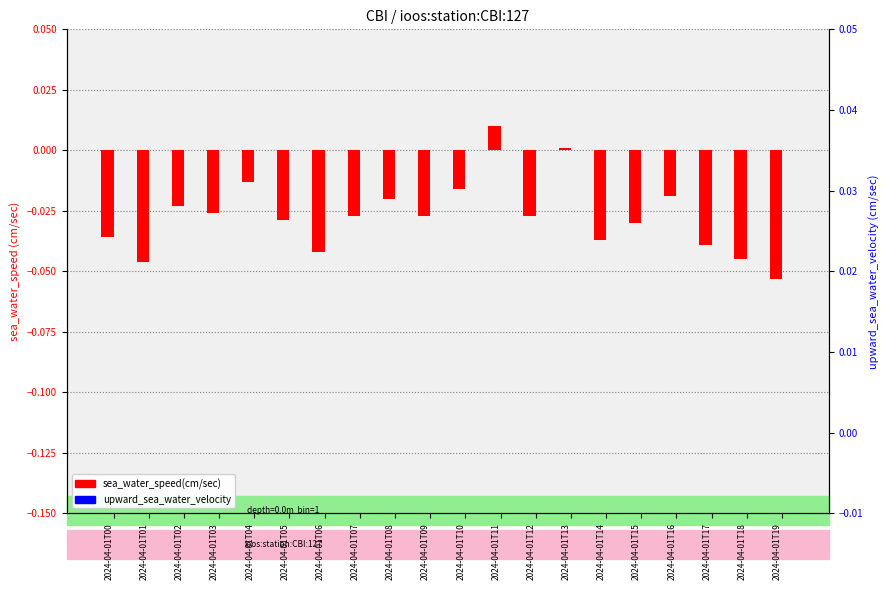

Rank the series at 2024-04-01T14 from highest to lowest value.

upward_sea_water_velocity, sea_water_speed(cm/sec)